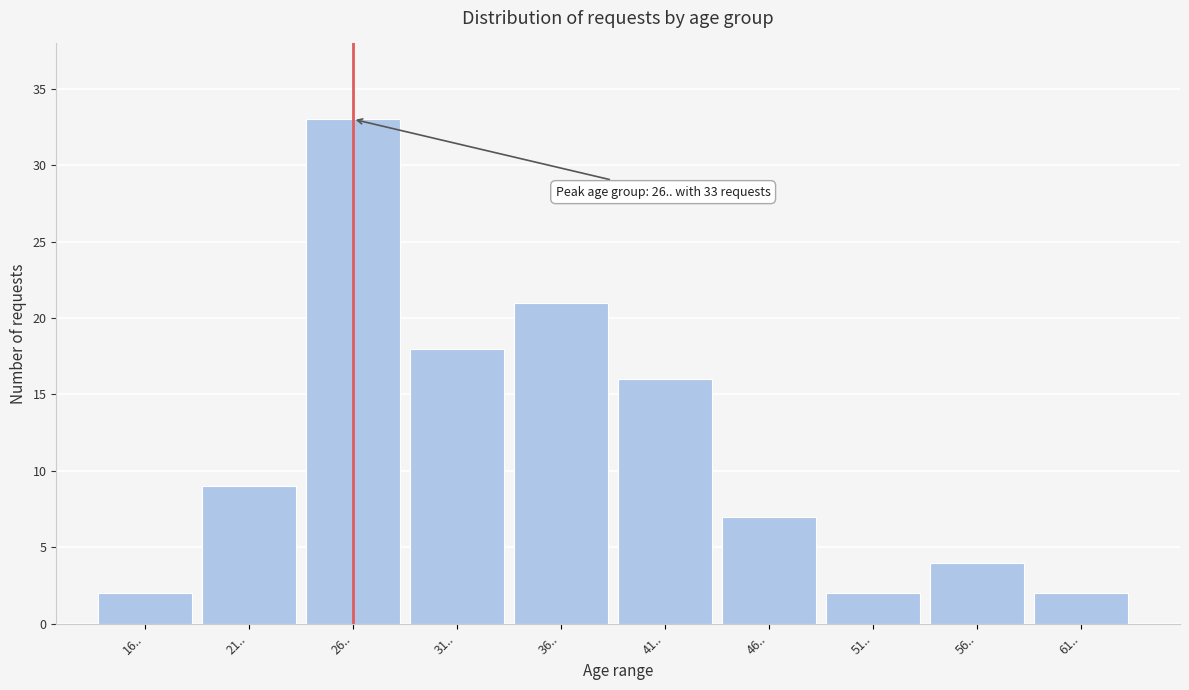

Reading left to right, transcribe all the data shown in this chart.

16..=2	21..=9	26..=33	31..=18	36..=21	41..=16	46..=7	51..=2	56..=4	61..=2